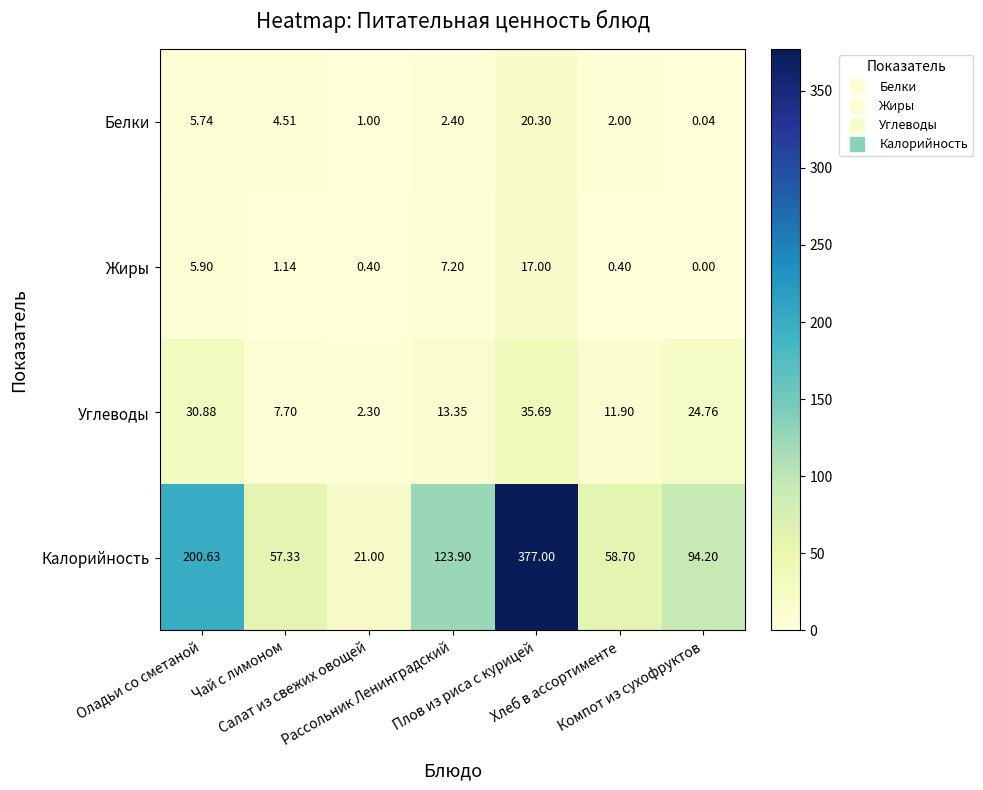

How many data points in Жиры are less than 1?

3